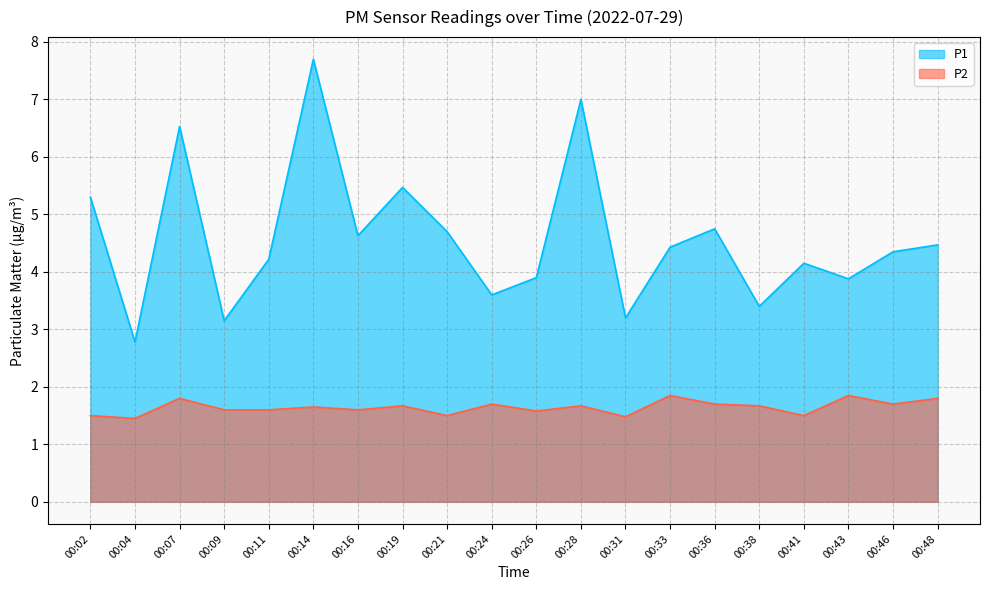

Rank the series by their average value, from lowest to highest.

P2, P1